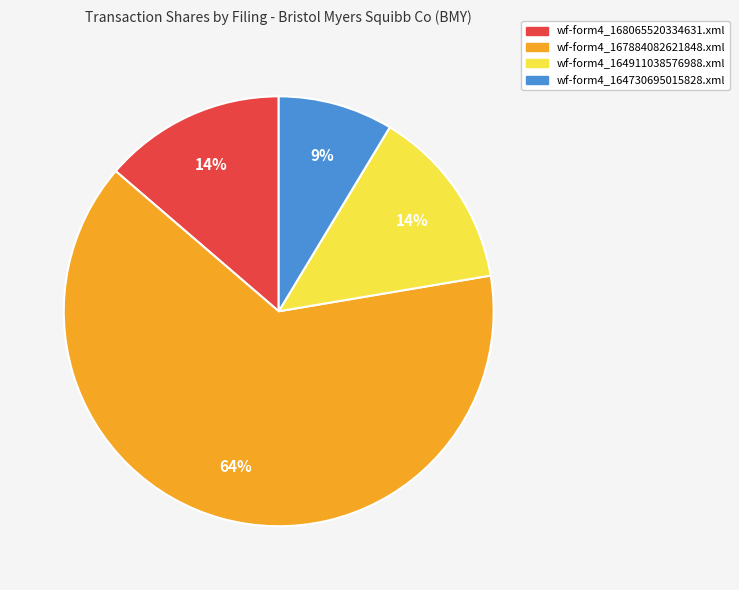

Which has a higher value, wf-form4_164911038576988.xml or wf-form4_164730695015828.xml?

wf-form4_164911038576988.xml